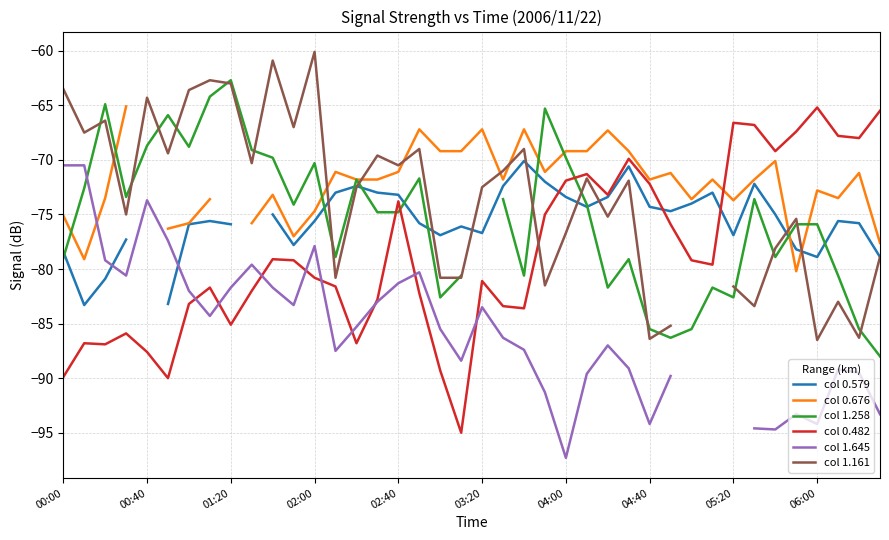

Read the col 1.645 value at 23.

-91.3